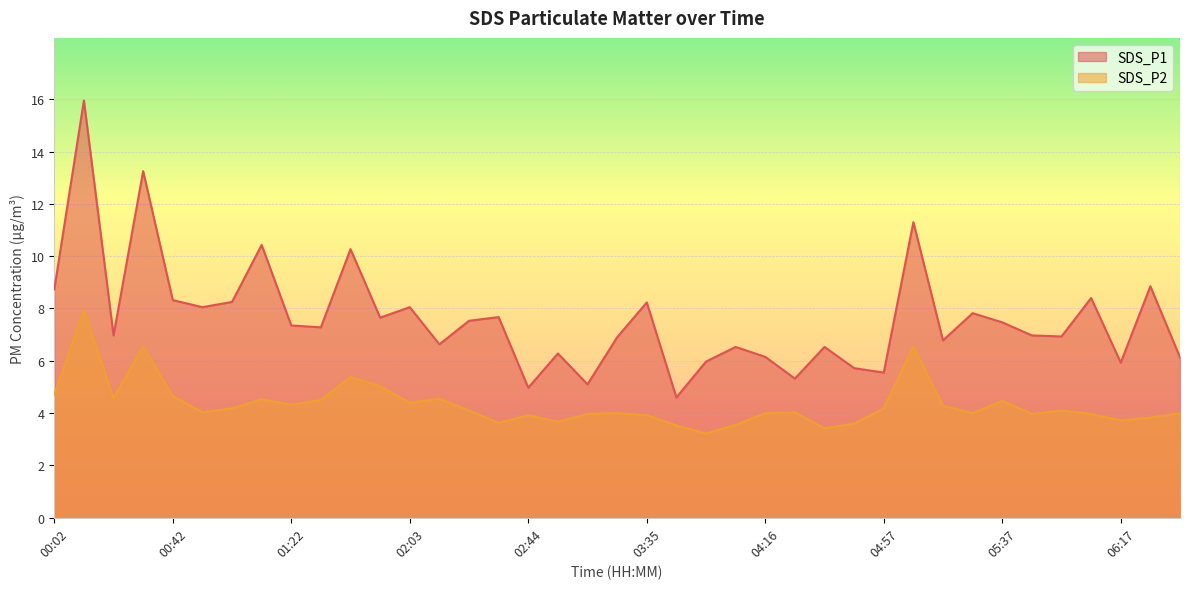

True or false: SDS_P2 has more than 1 points higher than both neighbors.

True